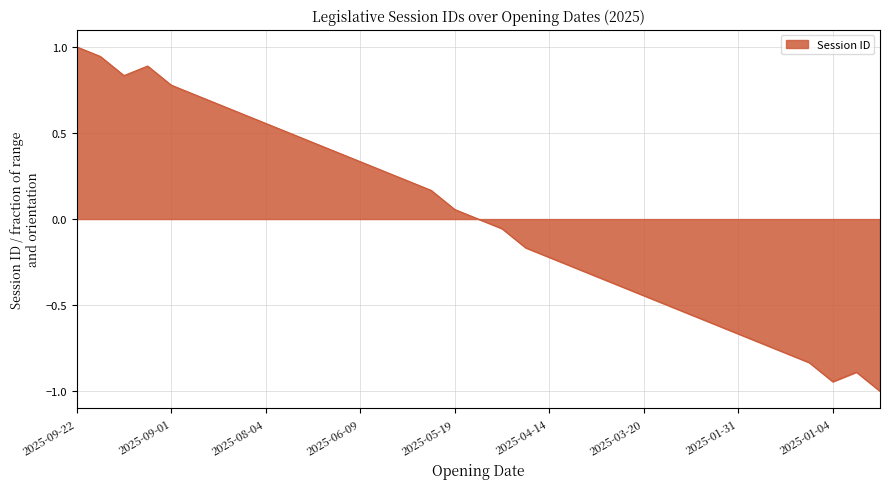

What is the difference between the maximum and minimum values?

2.0